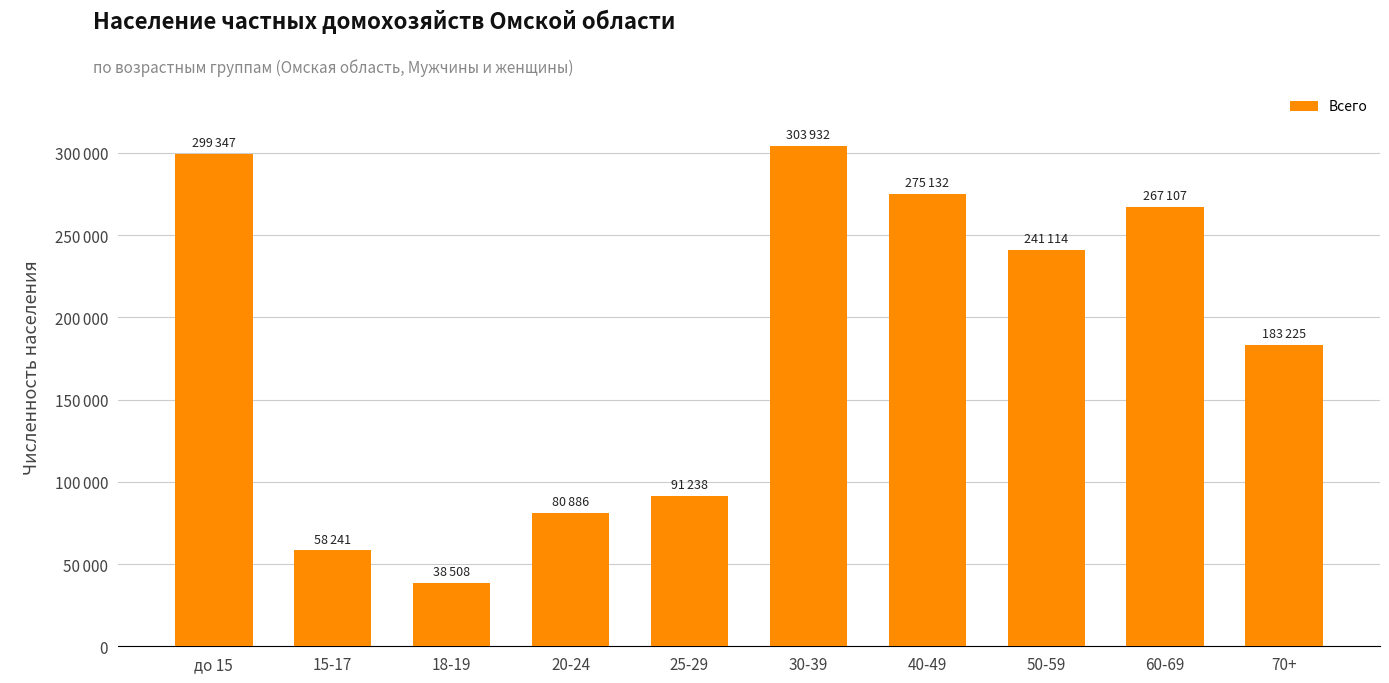

What position from the left is 18-19?

3